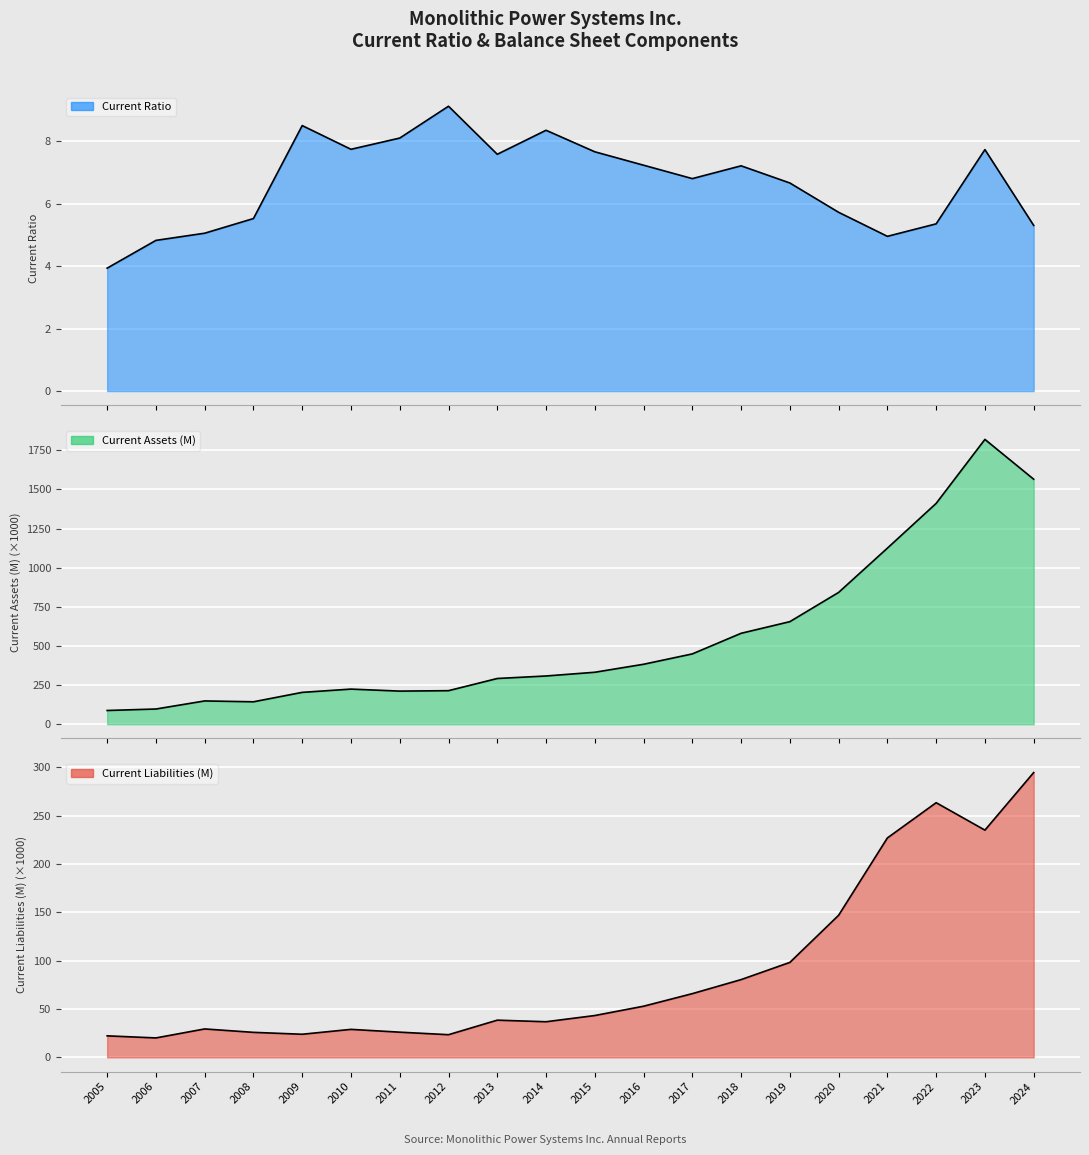

How many interior local peaks does the Current Ratio series have?

5